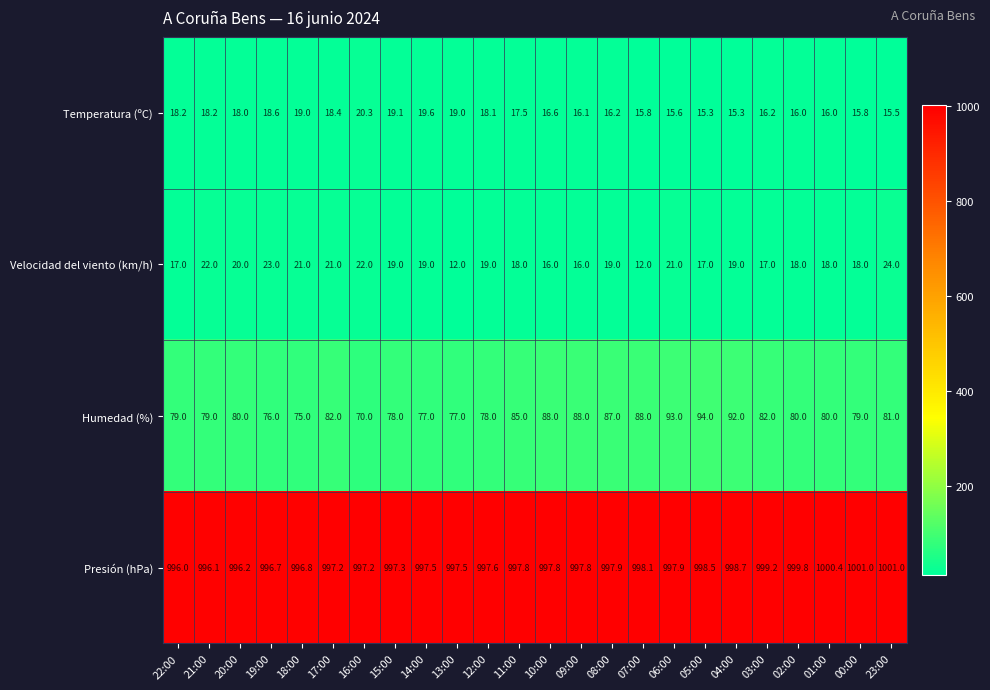

What is the highest value of the Presión (hPa) series?

1001.0